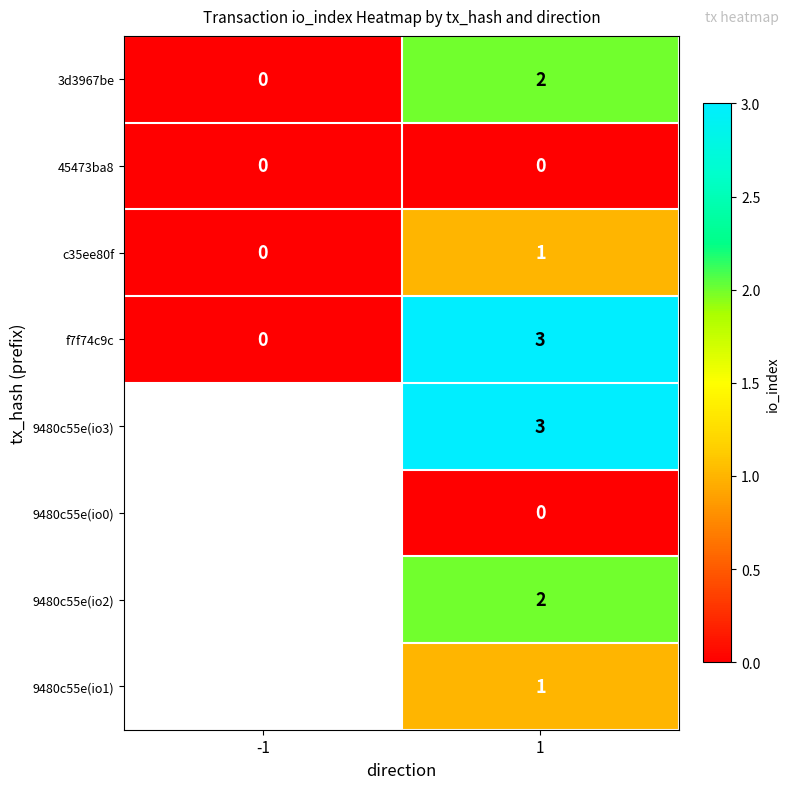

At how many categories does at least one series exceed 0?

1